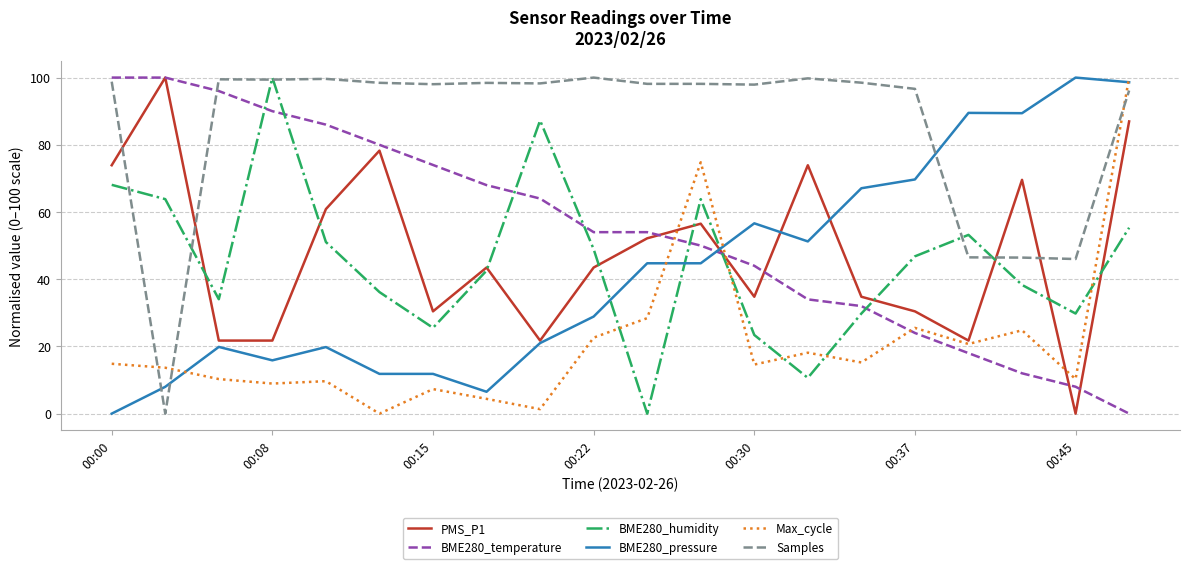

Which series has the largest total across all categories?

Samples